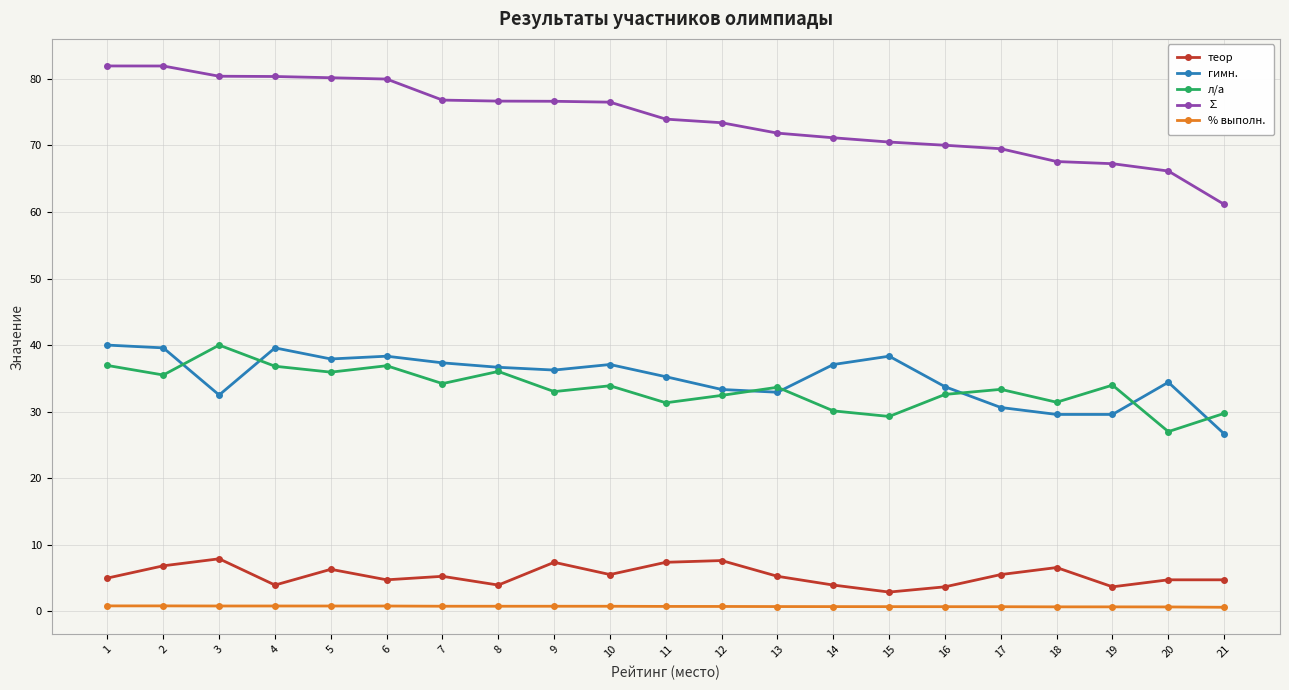

Which series changed the most between 14 and 21?

гимн.